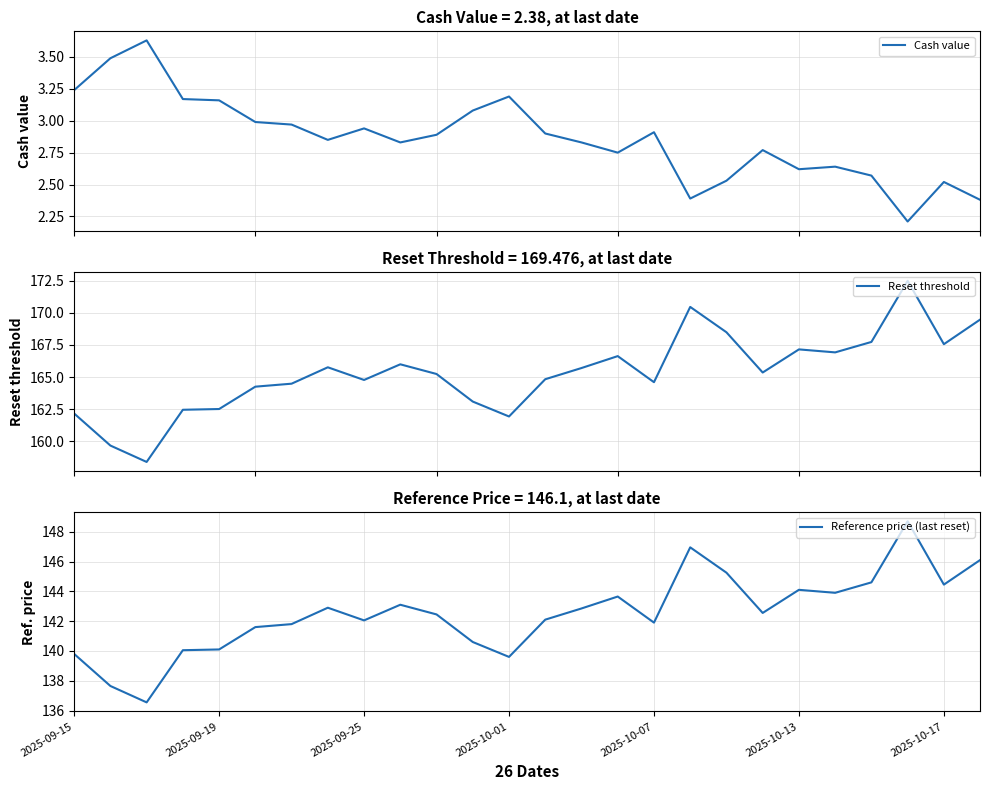

What is the difference between the highest and lowest values at 7?

162.9